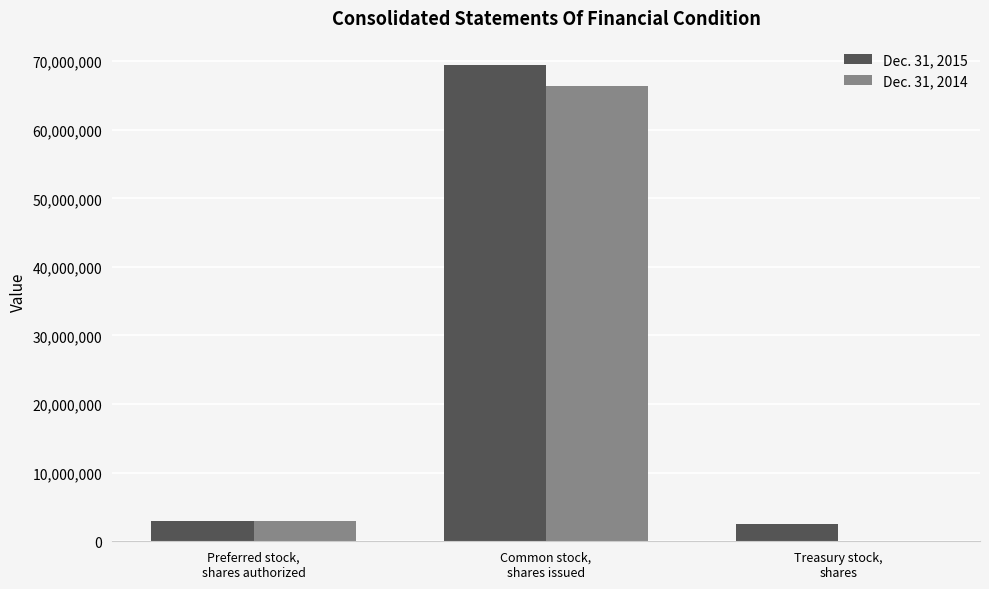

Are the bars horizontal?

No